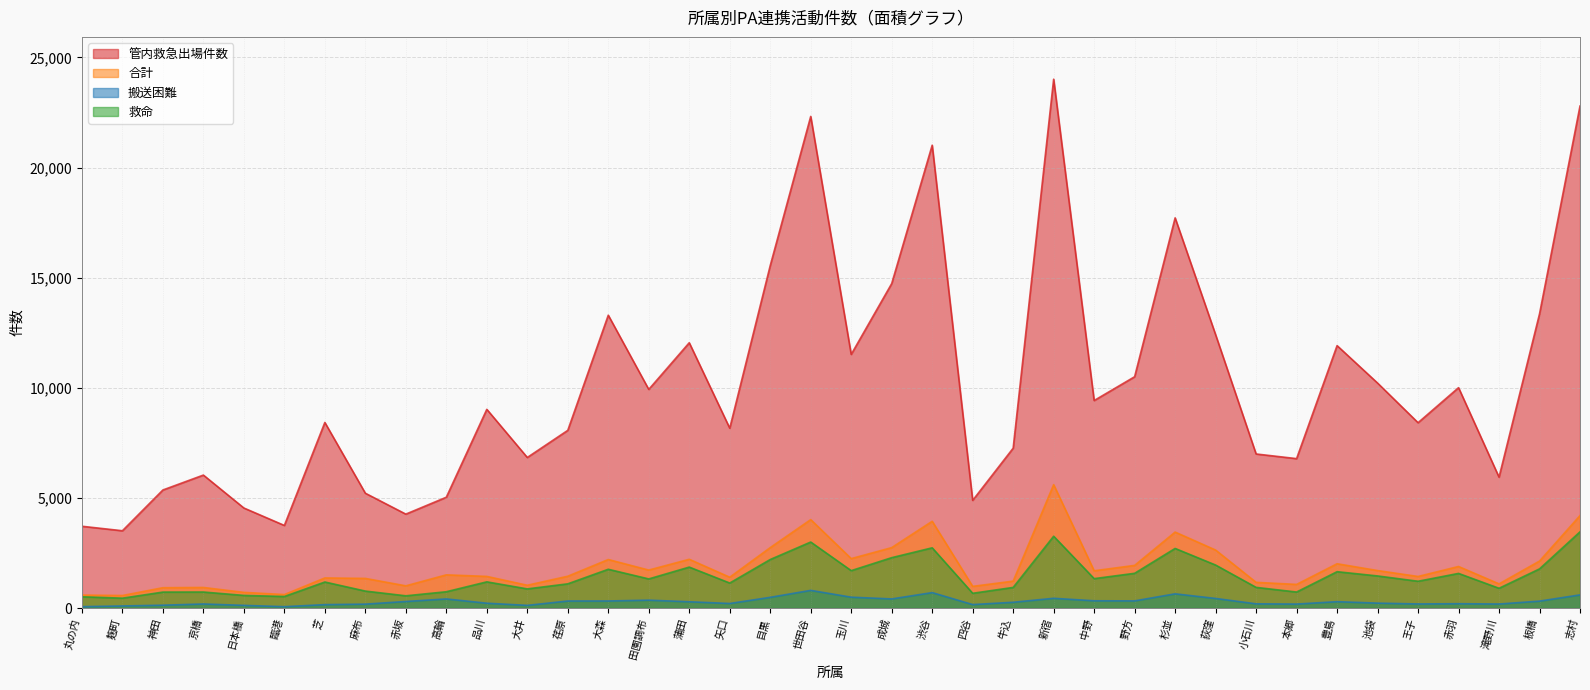

Which category has the highest value in the 救命 series?

志村